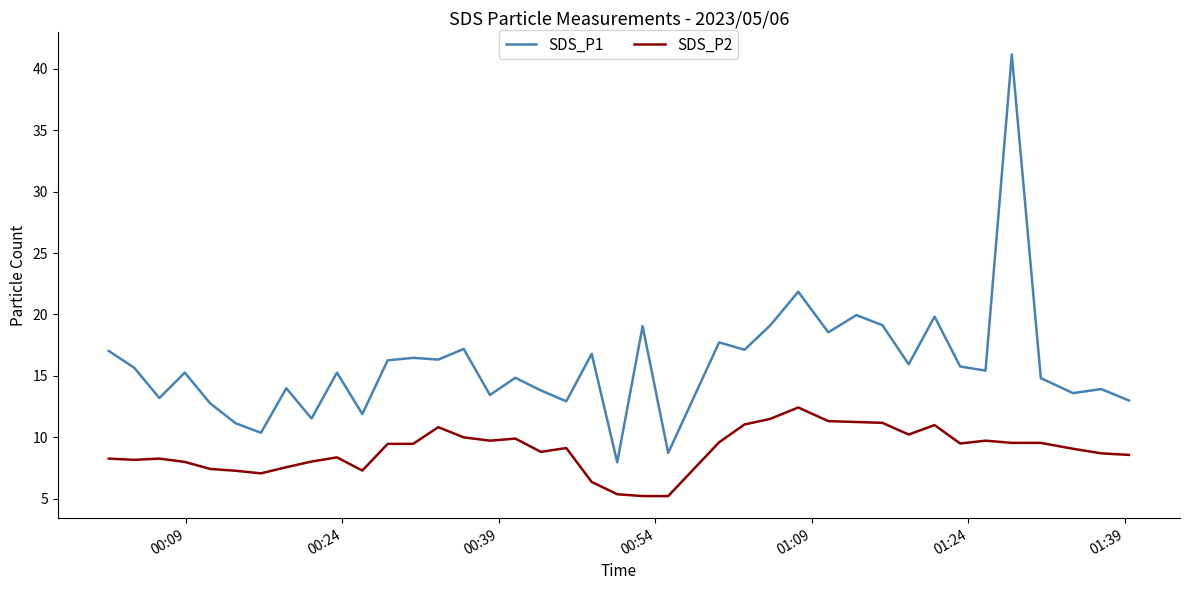

What is the difference between the maximum and minimum values in the SDS_P2 series?

7.2